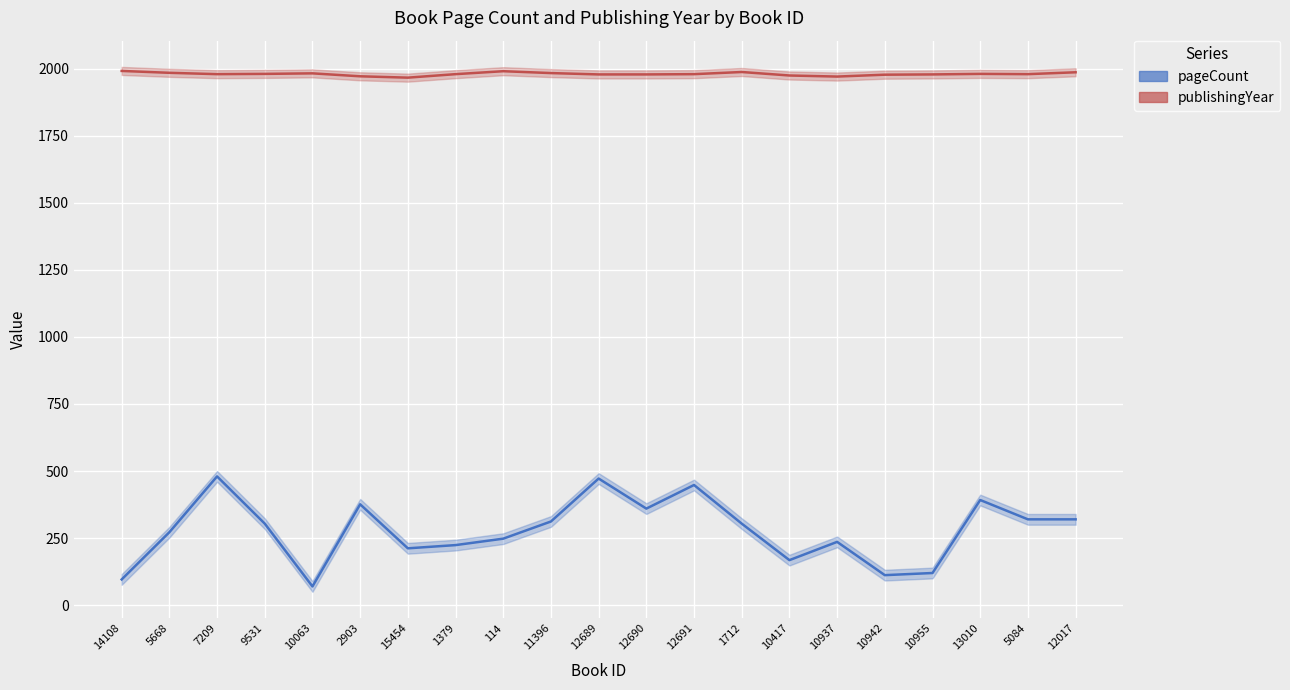

Which has a higher value, 13010 or 12017?

13010